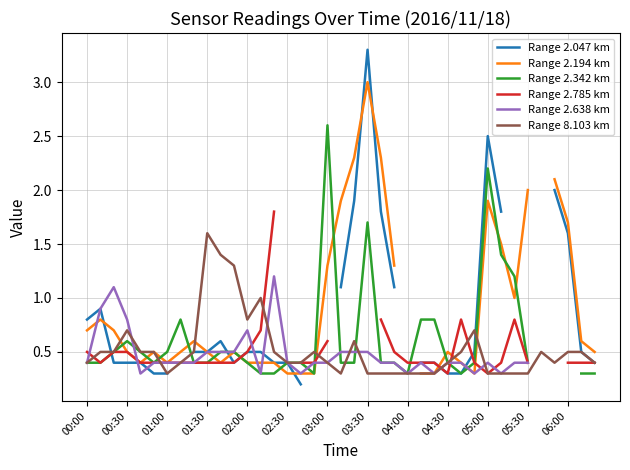

What is the lowest value of the Range 8.103 km series?

0.3